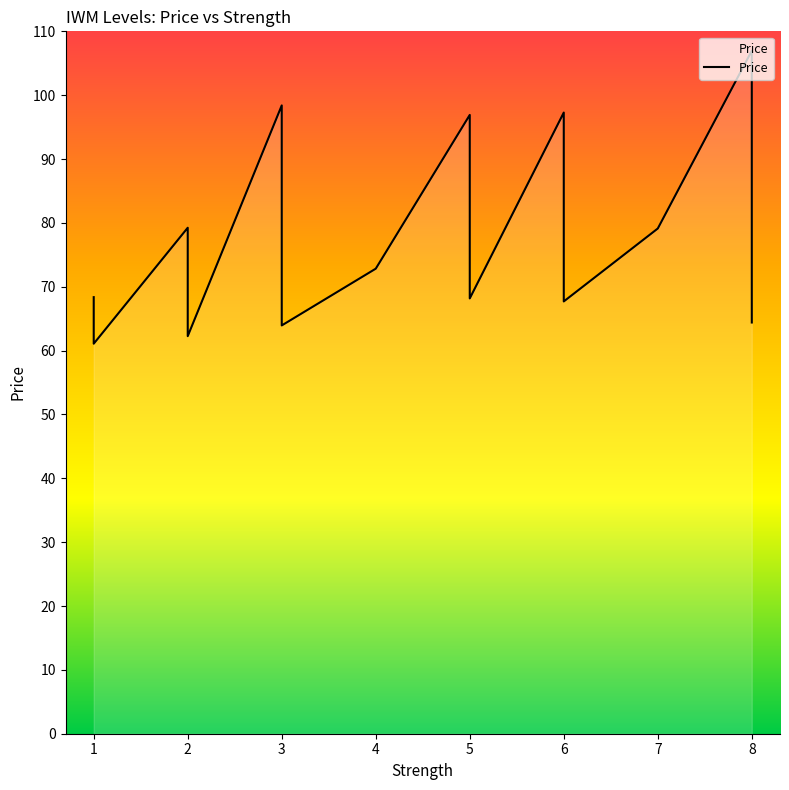

Reading left to right, list all the values displayed in this chart.

68.4	67.1	65.9	64.7	63.5	62.3	61.1	79.2	75.6	73.6	70.0	67.9	64.3	62.3	98.4	89.7	81.2	72.5	63.9	72.8	96.9	91.9	87.3	82.3	77.8	72.7	68.2	97.3	92.0	87.4	82.2	77.6	72.3	67.7	79.1	107.0	93.1	85.7	71.8	64.4